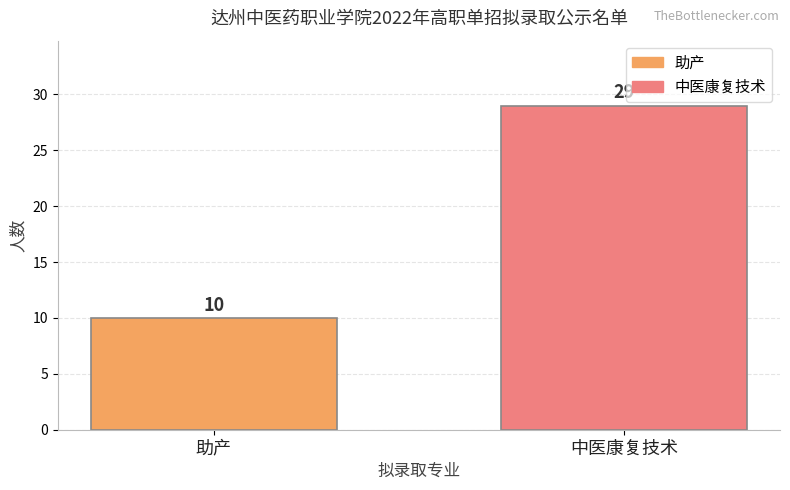

What is the maximum value shown in the chart?

29